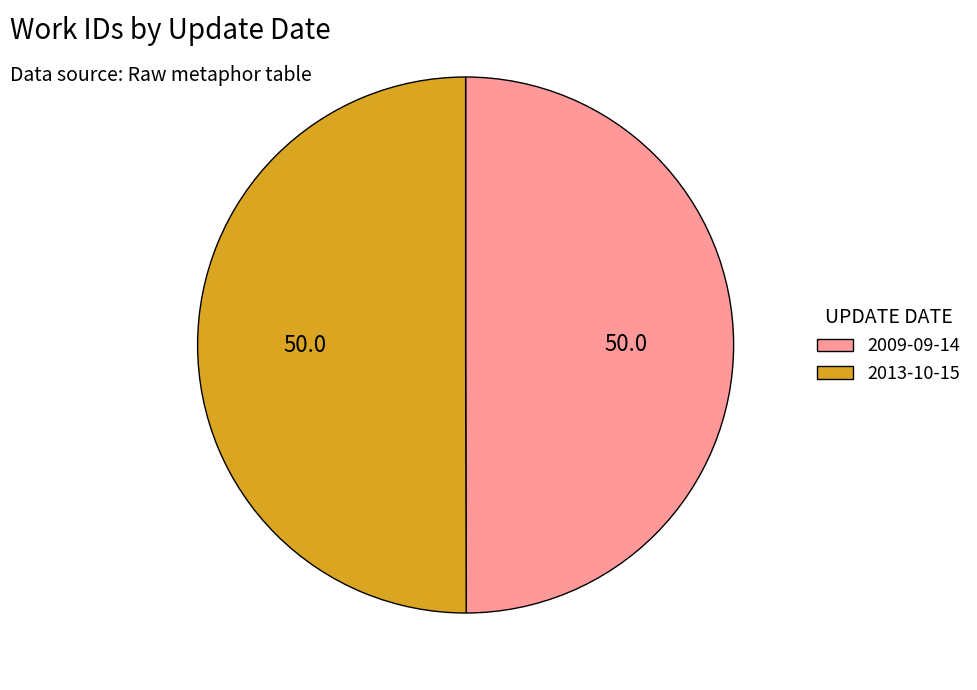

Approximately how many times larger is the value at 2009-09-14 compared to 2013-10-15?

1.0